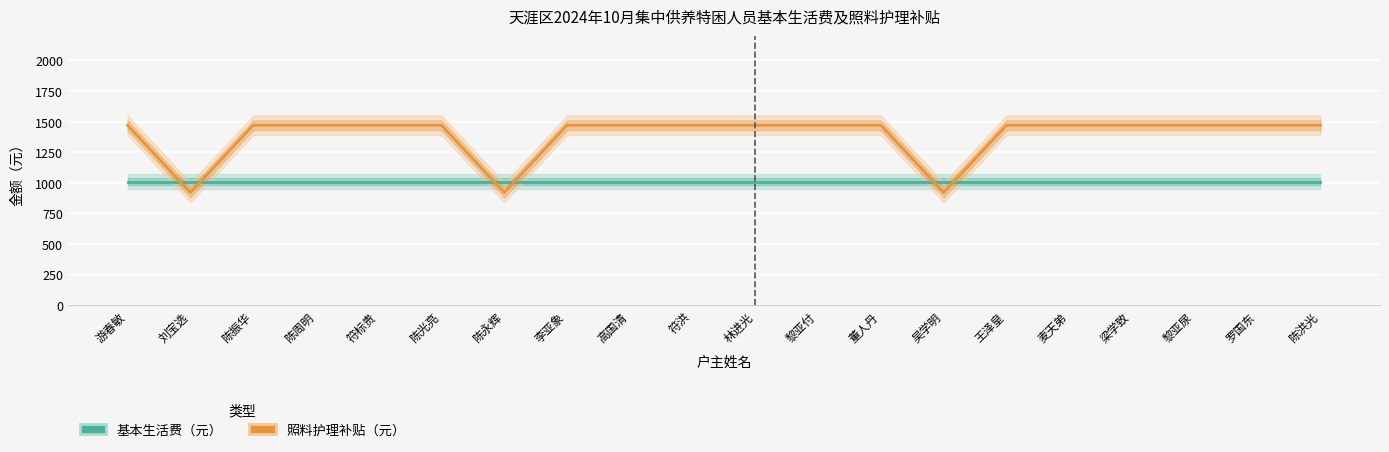

Count the number of data series in this chart.

2